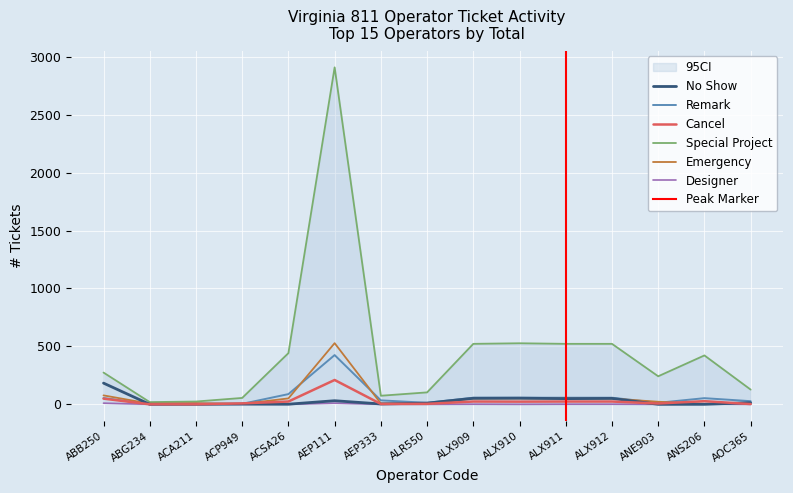

How many lines are shown in the chart?

6